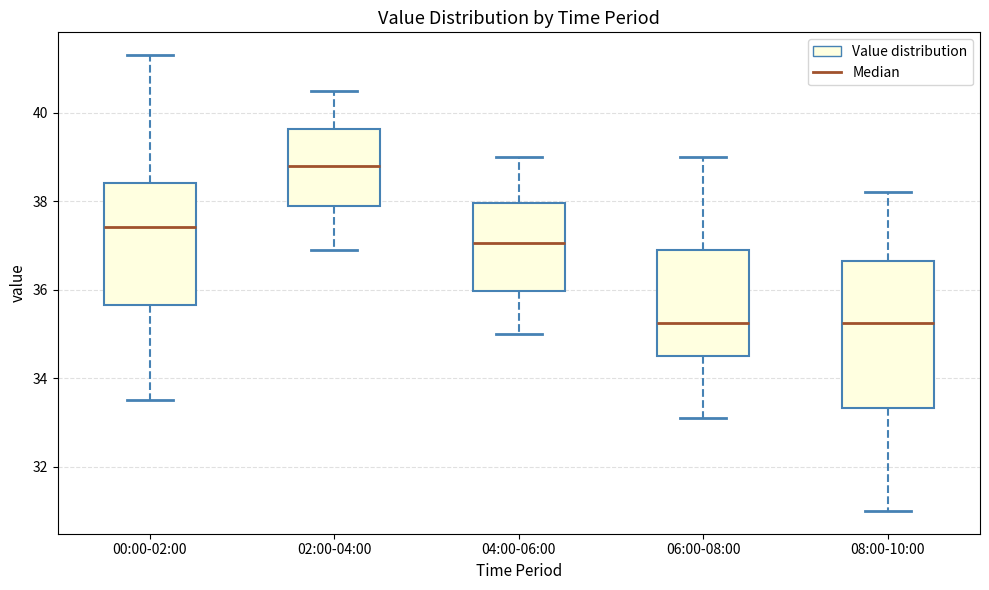

Reading left to right, read every box against the y-axis: the position of its median line, the range the box covers, and the ends of its whiskers. The values are not printed on the chart, so give them approximately, as read against the axis.

00:00-02:00: median 37.4, box 35.6 to 38.4, whiskers 33.6 to 41.4
02:00-04:00: median 38.8, box 38.0 to 39.6, whiskers 37.0 to 40.6
04:00-06:00: median 37.0, box 36.0 to 38.0, whiskers 35.0 to 39.0
06:00-08:00: median 35.2, box 34.6 to 37.0, whiskers 33.2 to 39.0
08:00-10:00: median 35.2, box 33.4 to 36.6, whiskers 31.0 to 38.2